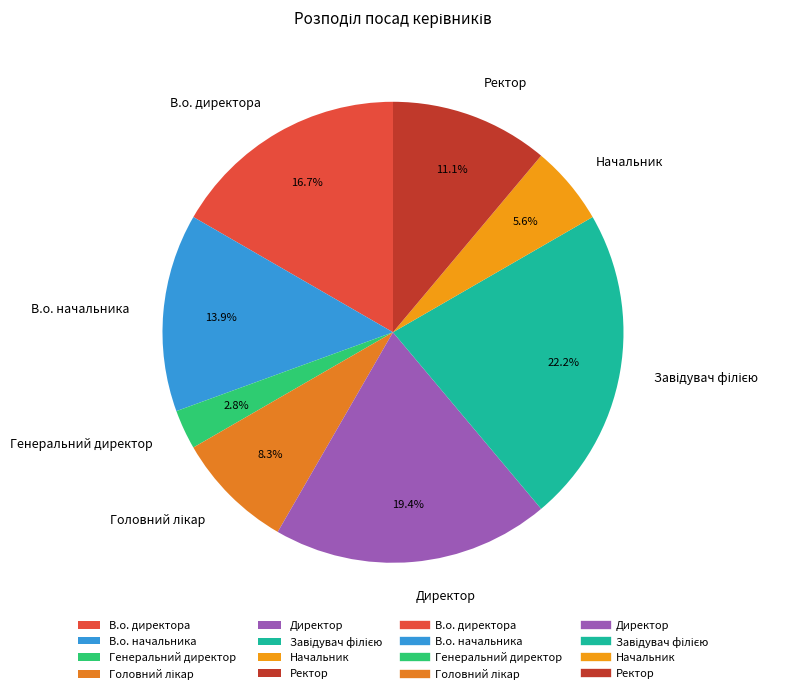

Is В.о. директора the majority of the pie?

No